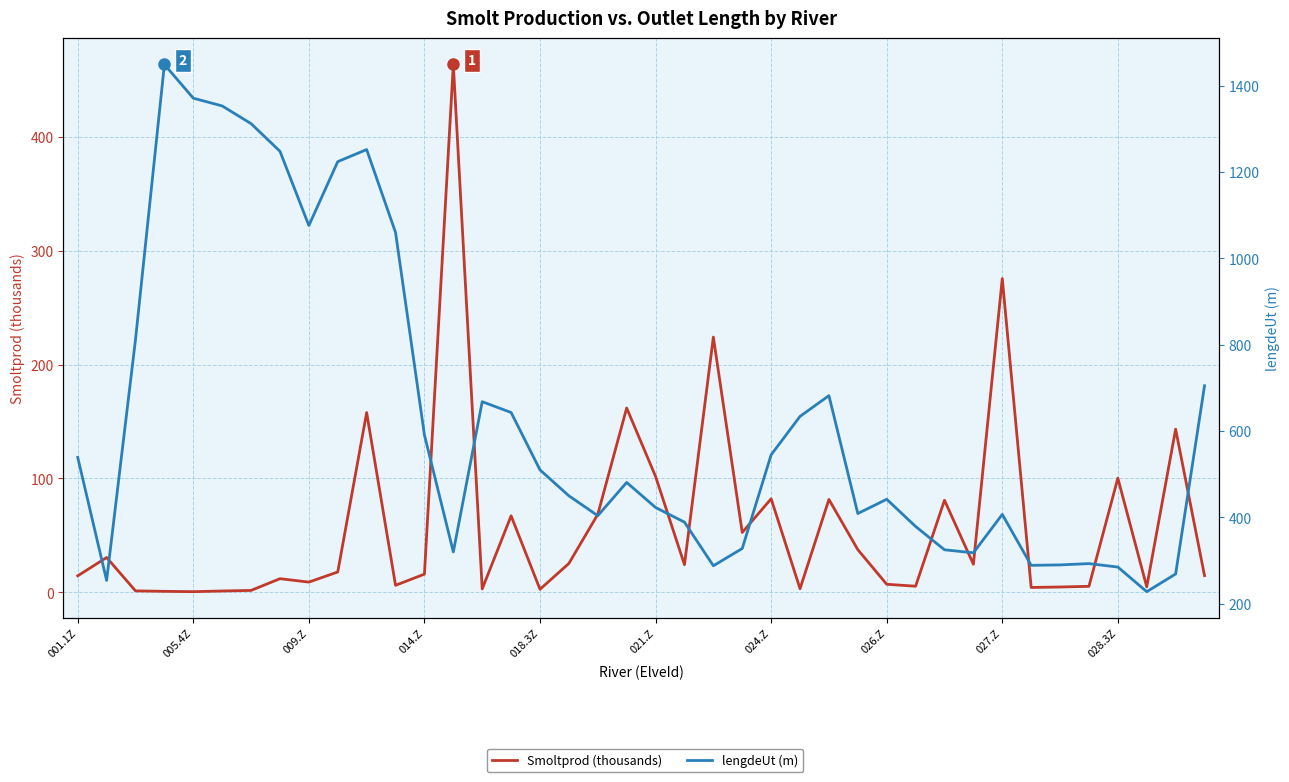

Does the chart display data point markers on the line(s)?

No